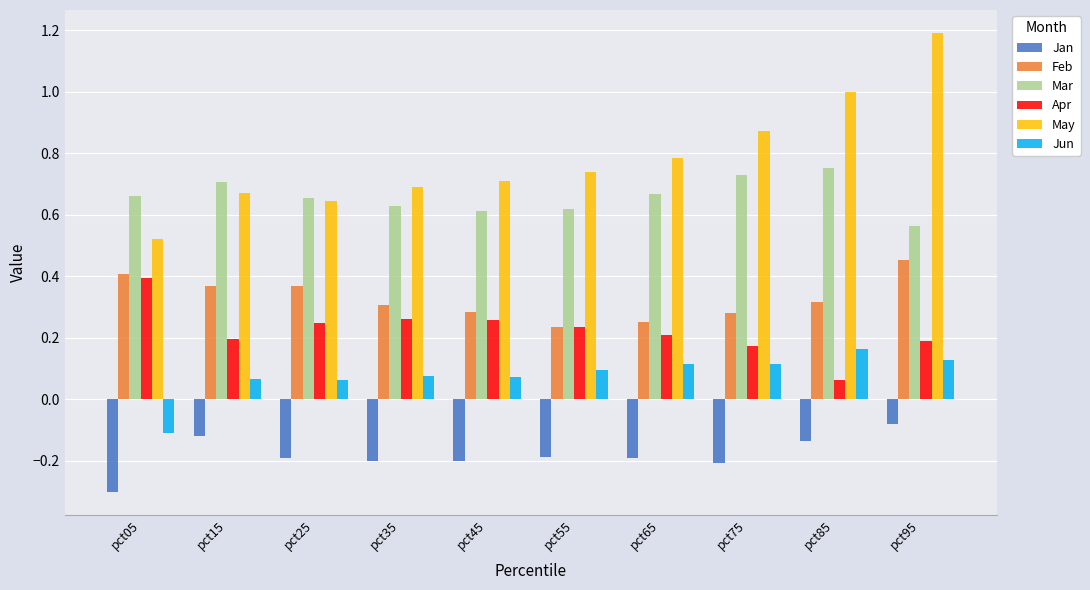

True or false: Mar has a value of 0.2 at pct55.

False